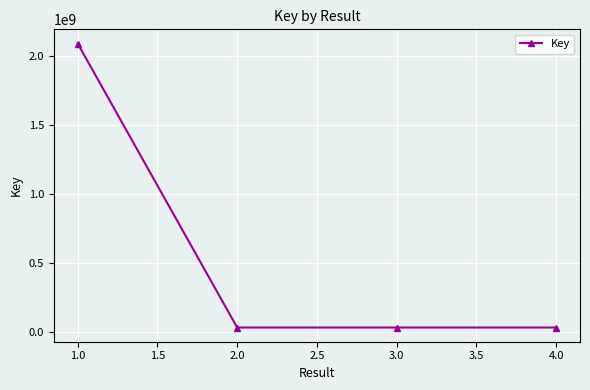

The value at 1.0 is 892405693. True or false?

False